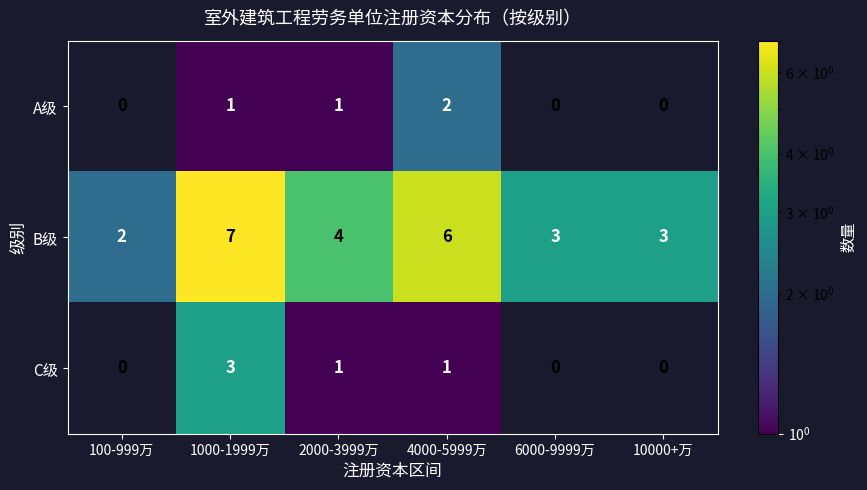

Read the B级 value at 6000-9999万.

3